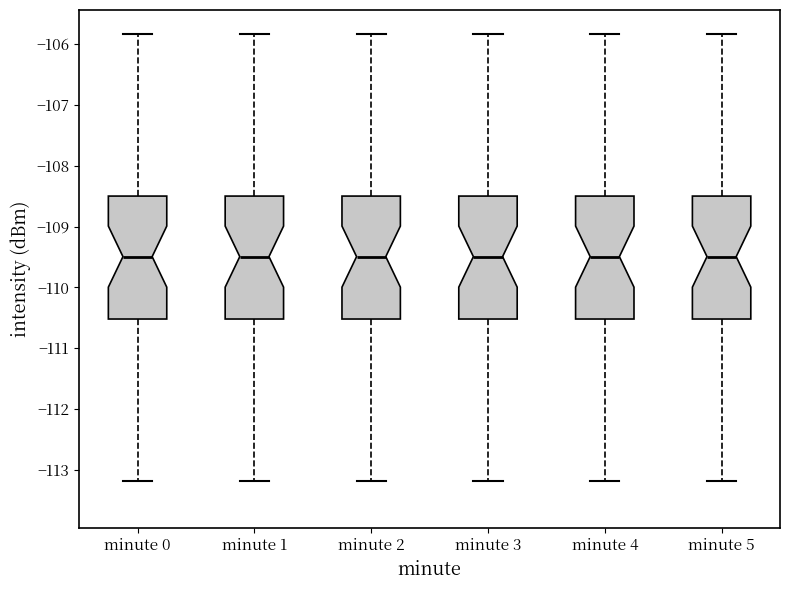

Reading left to right, transcribe this box plot: for each box, give where its median line is, the range the box spans, and where its two whiskers end, as read against the y-axis. The values are not printed on the chart, so give them approximately, as read against the axis.

minute 0: median -109.5, box -110.5 to -108.5, whiskers -113.2 to -105.8
minute 1: median -109.5, box -110.5 to -108.5, whiskers -113.2 to -105.8
minute 2: median -109.5, box -110.5 to -108.5, whiskers -113.2 to -105.8
minute 3: median -109.5, box -110.5 to -108.5, whiskers -113.2 to -105.8
minute 4: median -109.5, box -110.5 to -108.5, whiskers -113.2 to -105.8
minute 5: median -109.5, box -110.5 to -108.5, whiskers -113.2 to -105.8